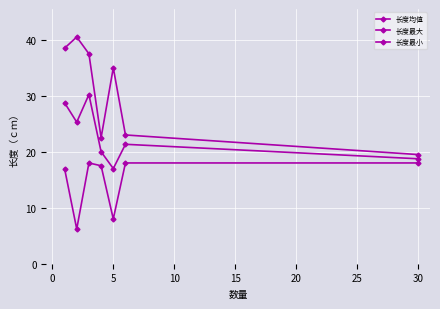

How many categories are shown in the chart?

7